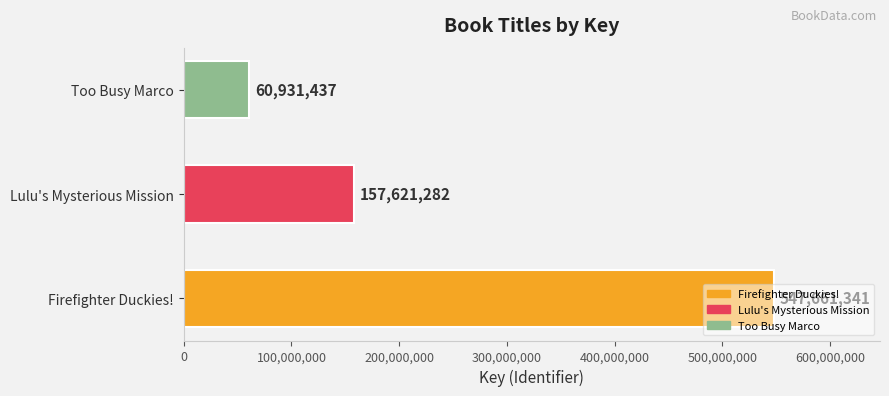

What is the difference between the maximum and minimum values?

486729904